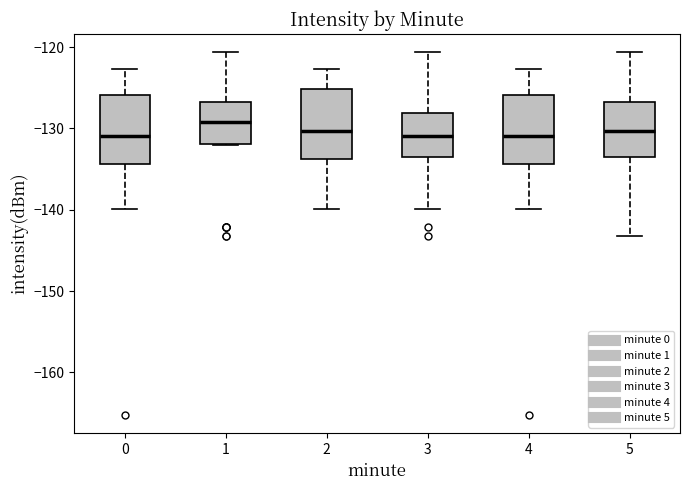

Reading left to right, read every box against the y-axis: the position of its median line, the range the box covers, and the ends of its whiskers. The values are not printed on the chart, so give them approximately, as read against the axis.

0: median -131, box -134 to -126, whiskers -140 to -123
1: median -129, box -132 to -127, whiskers -132 to -121
2: median -130, box -134 to -125, whiskers -140 to -123
3: median -131, box -134 to -128, whiskers -140 to -121
4: median -131, box -134 to -126, whiskers -140 to -123
5: median -130, box -134 to -127, whiskers -143 to -121